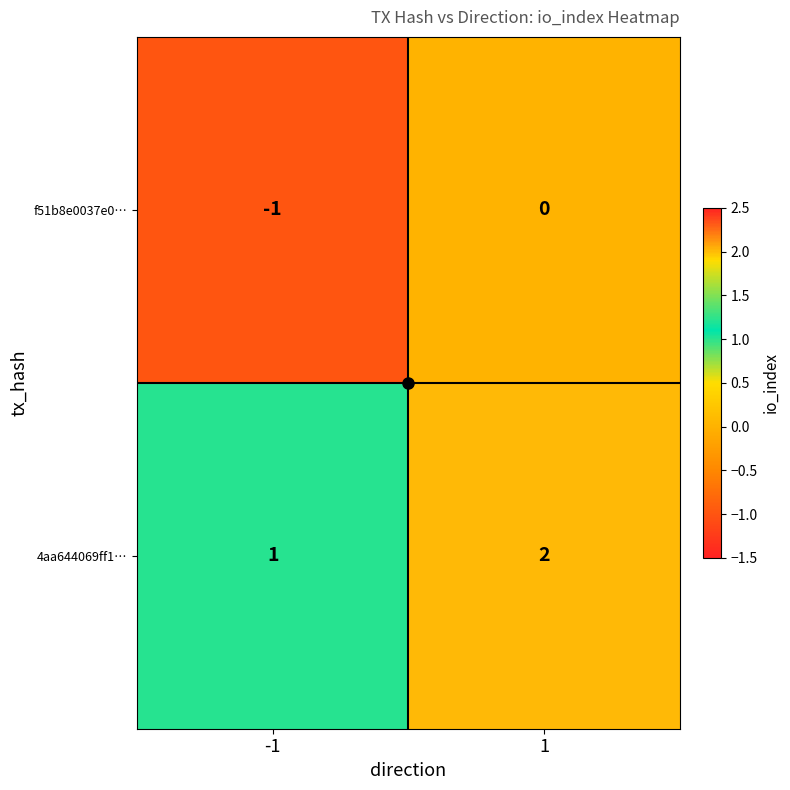

True or false: f51b8e0037e0… has a value of -1 at -1.

True